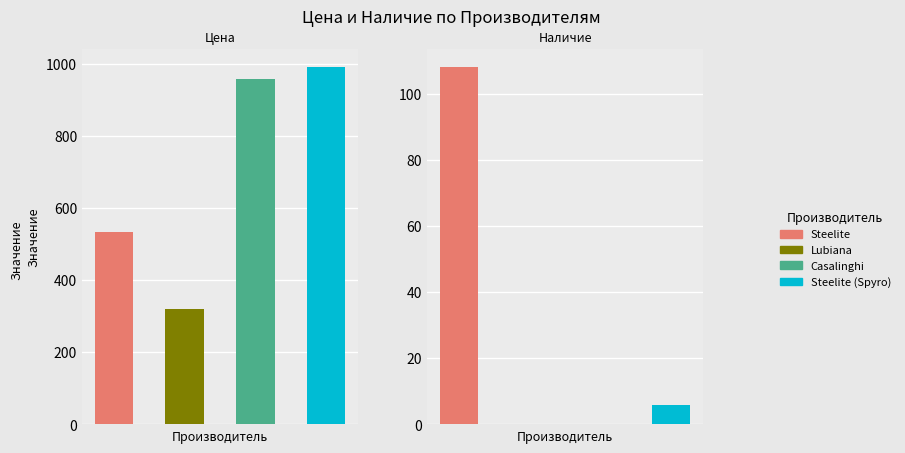

At which label is Наличие closest to 54?

Steelite (Spyro)